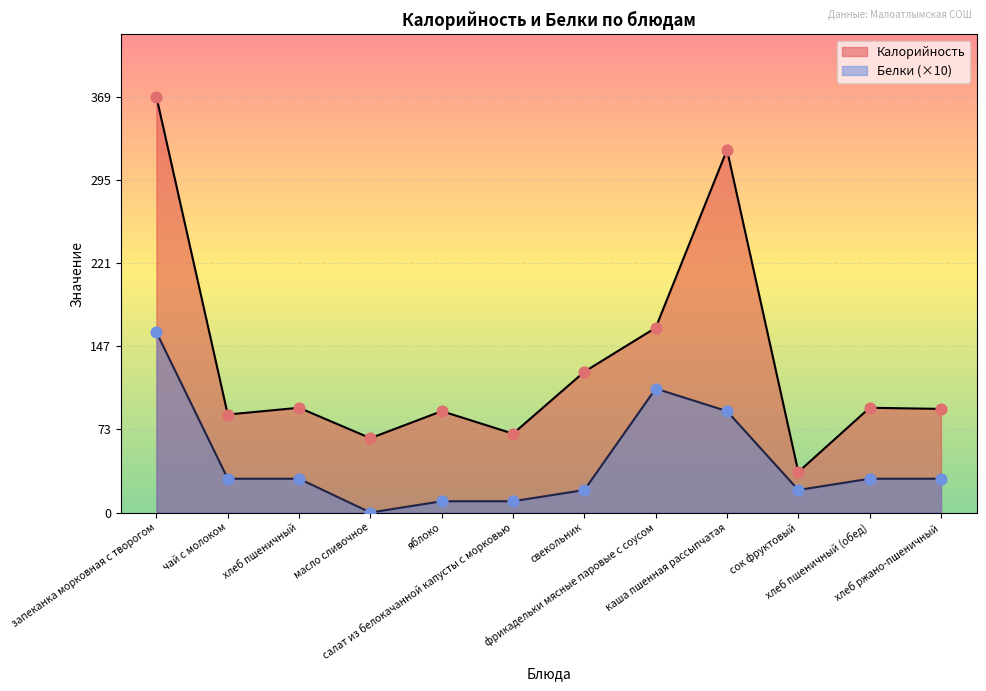

What are all the series names shown in the legend?

Калорийность, Белки (×10)